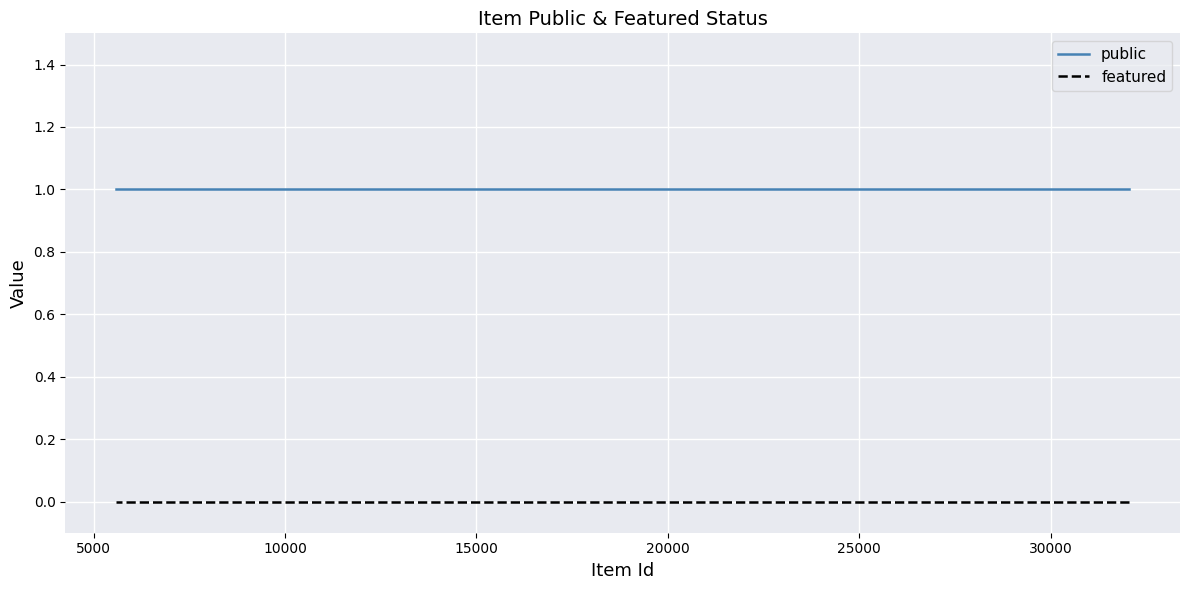

Count the number of categories in the chart.

5